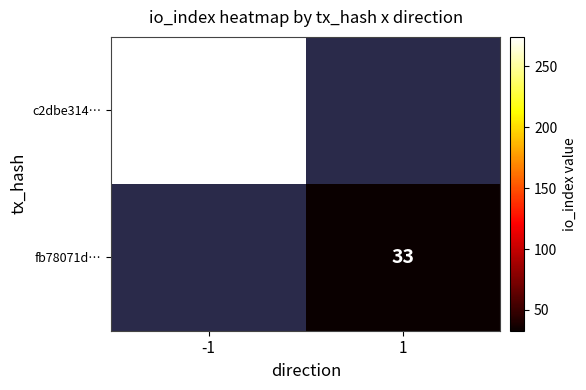

Is the value of c2dbe314… at -1 greater than the value of fb78071d… at 1?

Yes